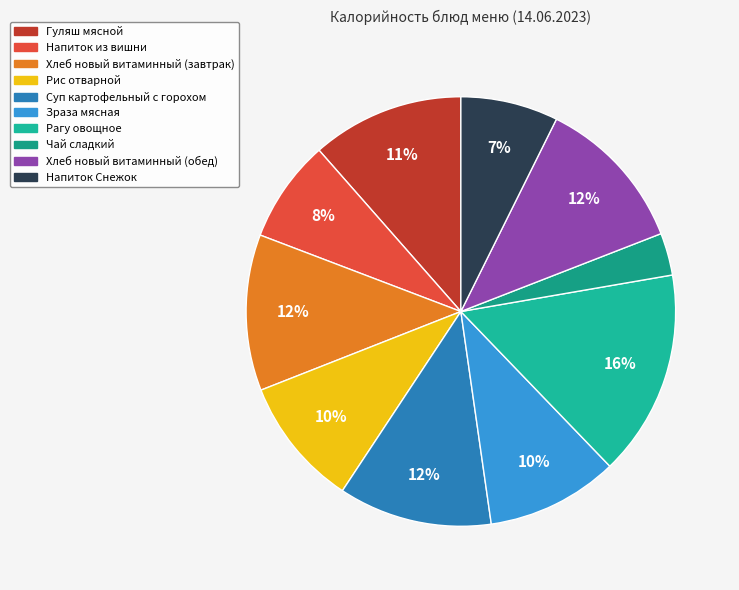

Approximately how many times larger is the value at Зраза мясная compared to Напиток Снежок?

1.4